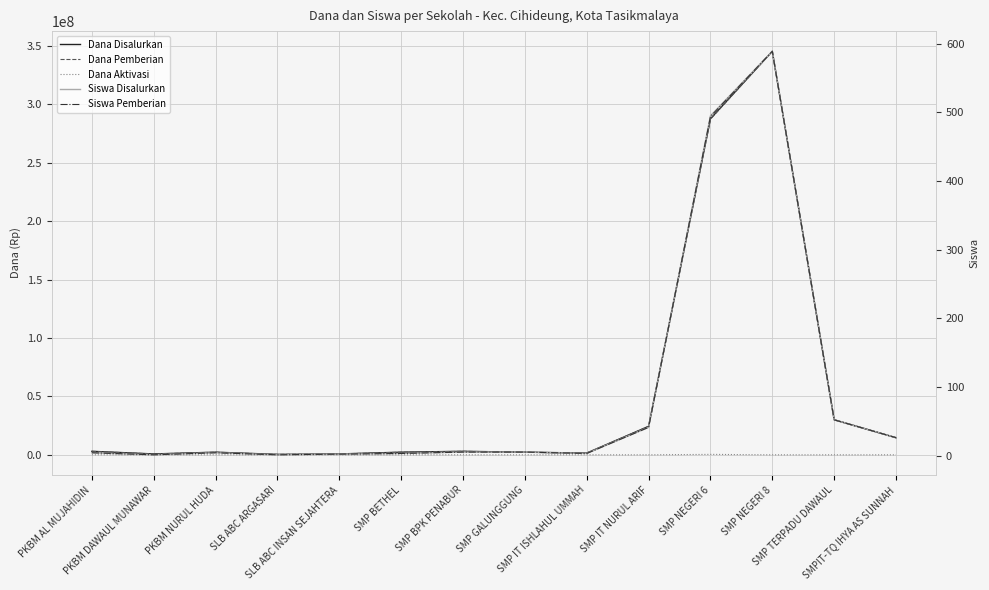

What is the value of the Siswa Disalurkan point at the 10th from the left?

41